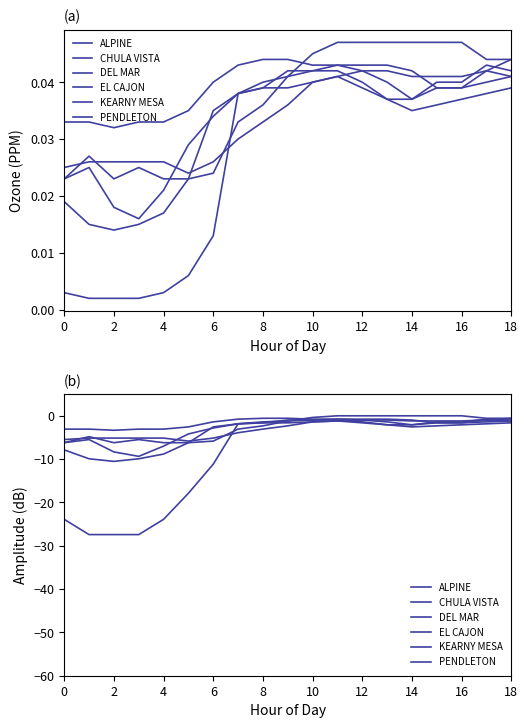

Which series ends up on top after the final intersection of ALPINE and KEARNY MESA?

ALPINE